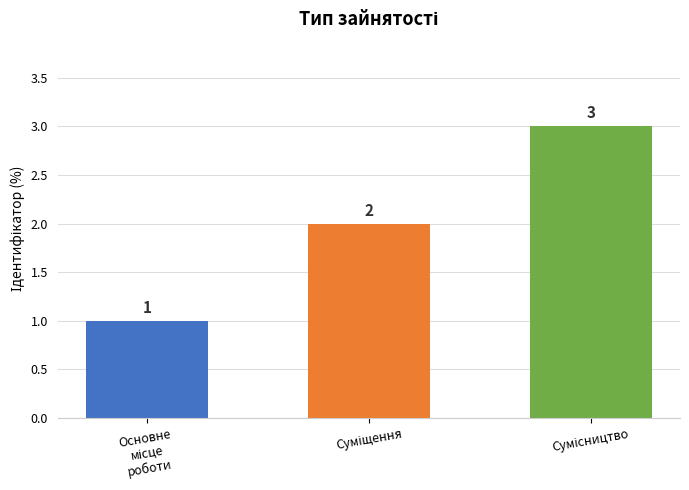

What is the sum of all values?

6